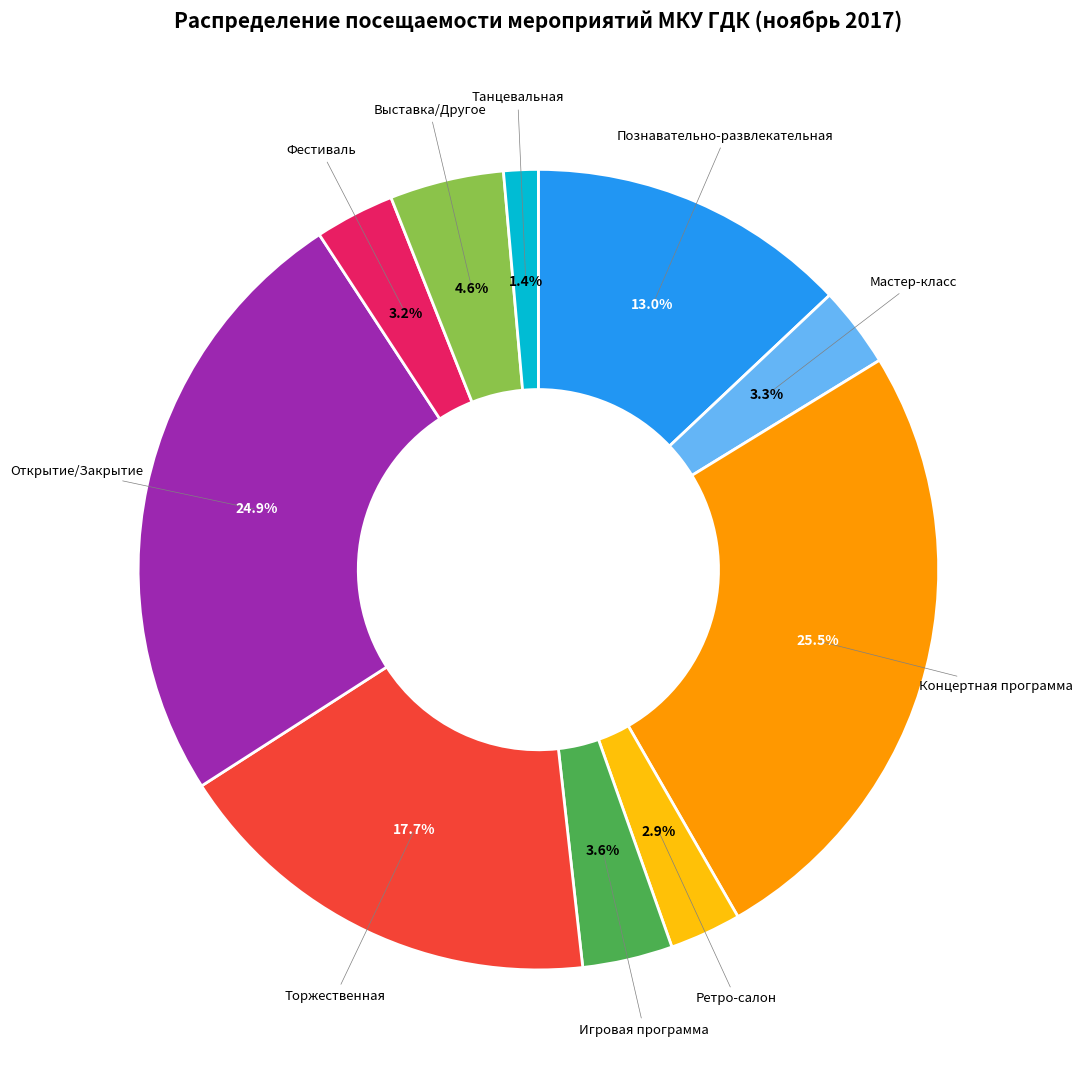

Does any single category account for the majority?

No